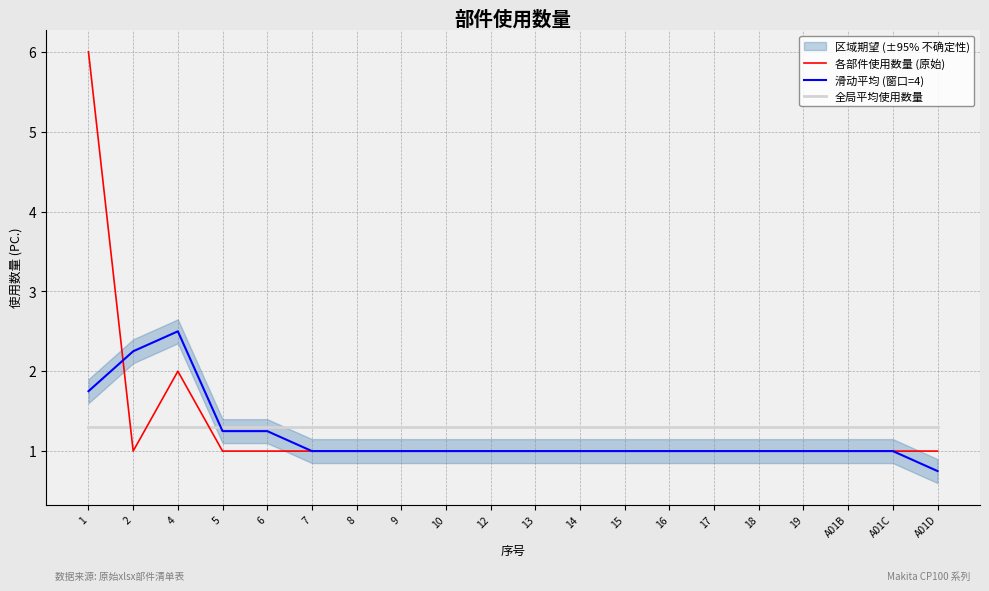

Where is 滑动平均 (窗口=4) nearest to the value 1?

7